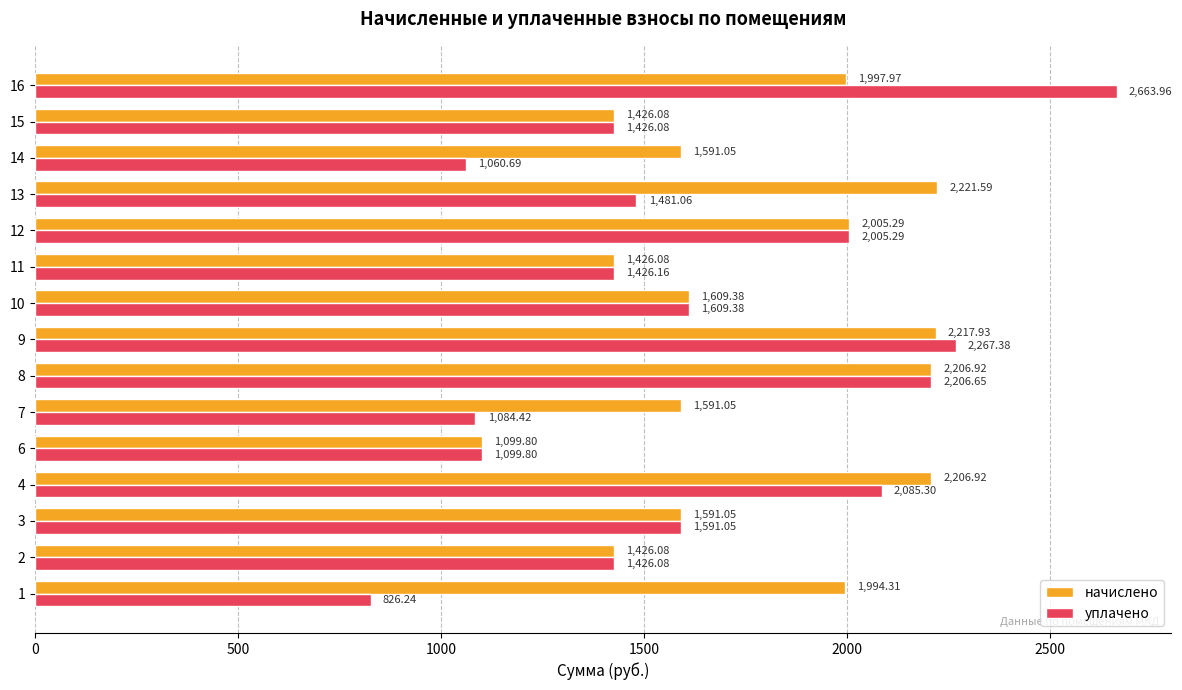

What is the difference between the уплачено values at 1 and 10?

783.1